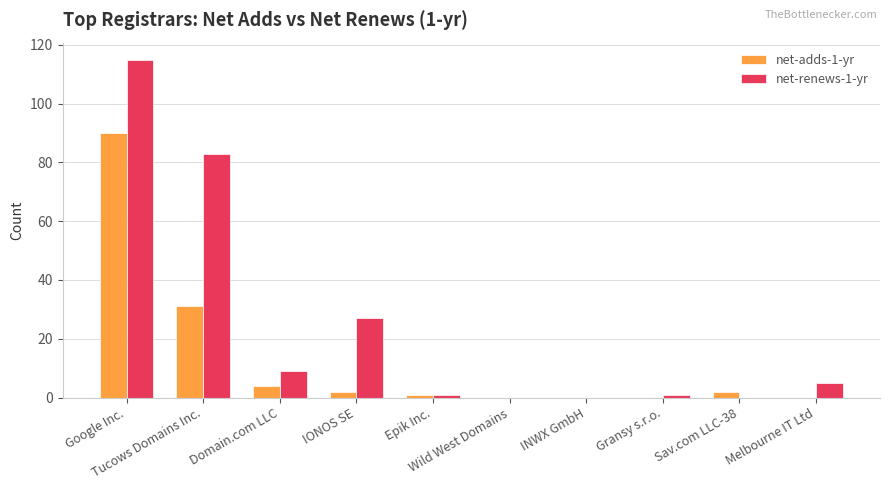

What is the greatest value displayed?

115